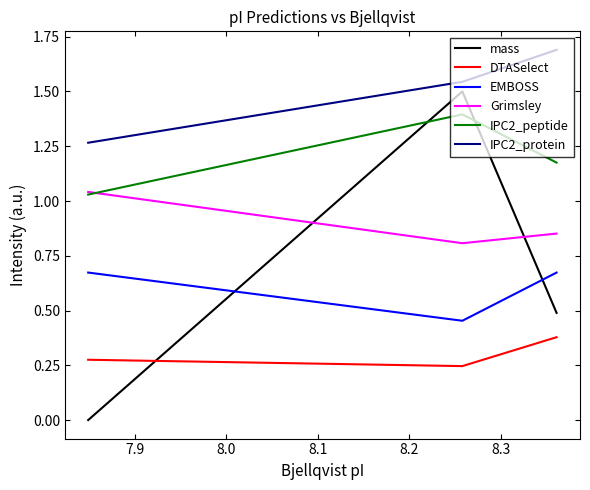

How many mass values are between 0 and 1?

2